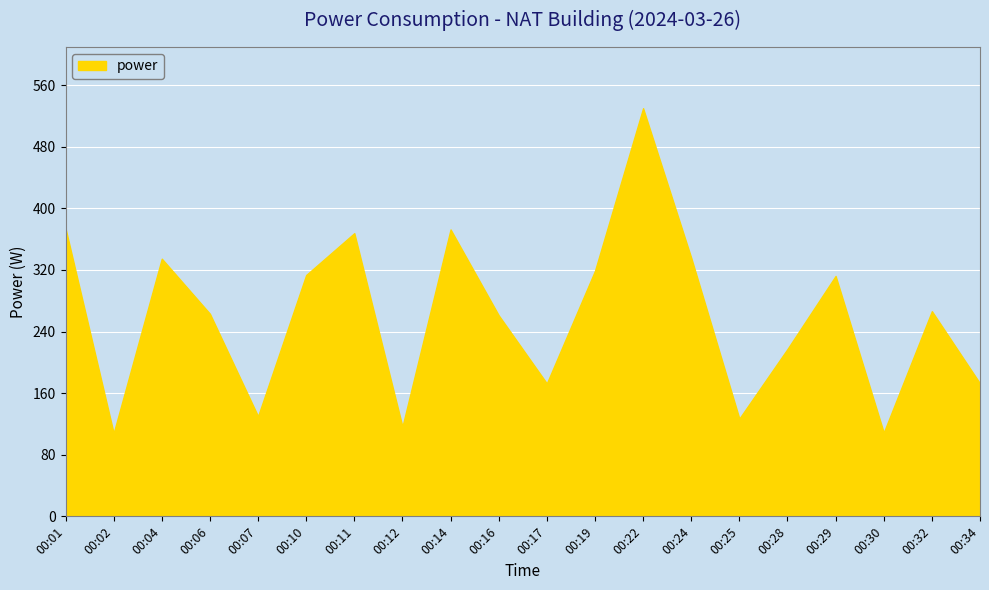

What is the ratio of the value at 00:10 to the value at 00:12?

2.7